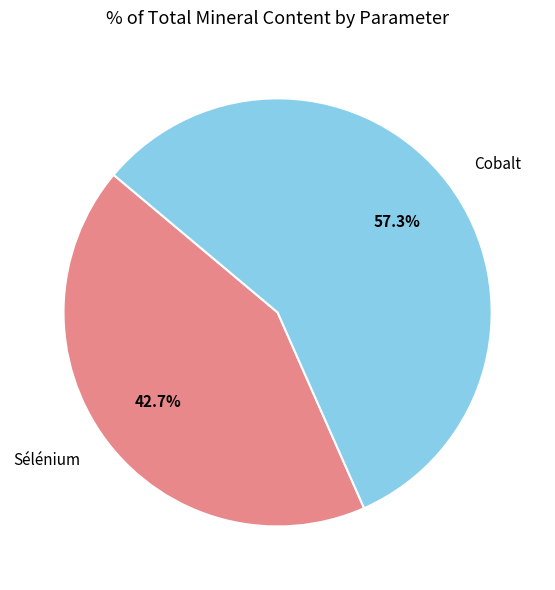

To the nearest percent, what is the combined percentage of Sélénium and Cobalt?

100%